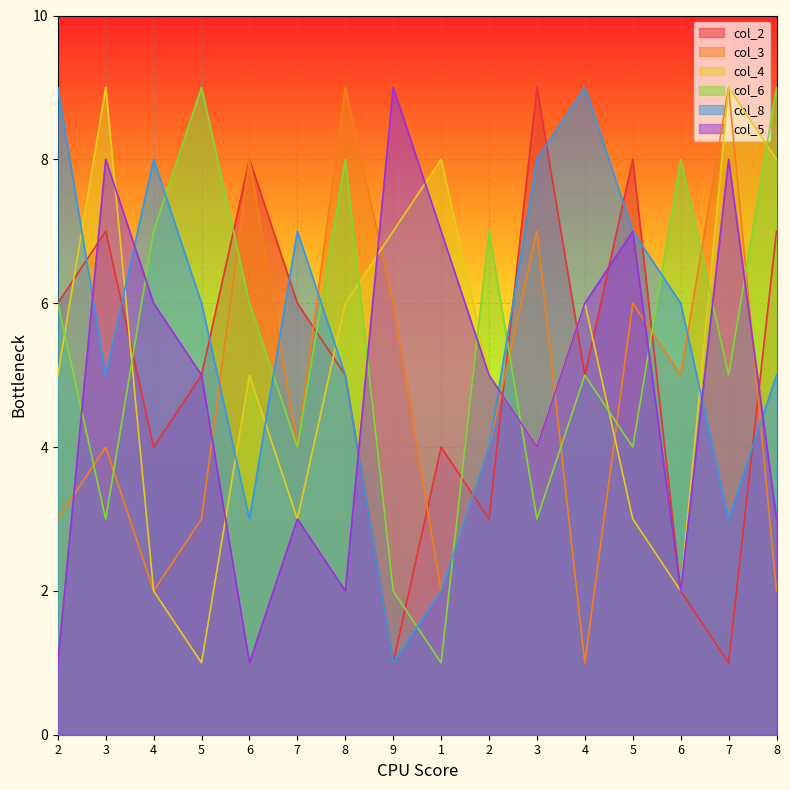

Reading left to right, extract all data points from this chart.

col_2: 2=6	3=7	4=4	5=5	6=8	7=6	8=5	9=1	1=4	2=3	3=9	4=5	5=8	6=2	7=1	8=7
col_3: 2=3	3=4	4=2	5=3	6=8	7=4	8=9	9=6	1=2	2=4	3=7	4=1	5=6	6=5	7=9	8=2
col_4: 2=5	3=9	4=2	5=1	6=5	7=3	8=6	9=7	1=8	2=5	3=4	4=6	5=3	6=2	7=9	8=8
col_6: 2=6	3=3	4=7	5=9	6=6	7=4	8=8	9=2	1=1	2=7	3=3	4=5	5=4	6=8	7=5	8=9
col_8: 2=9	3=5	4=8	5=6	6=3	7=7	8=5	9=1	1=2	2=4	3=8	4=9	5=7	6=6	7=3	8=5
col_5: 2=1	3=8	4=6	5=5	6=1	7=3	8=2	9=9	1=7	2=5	3=4	4=6	5=7	6=2	7=8	8=3